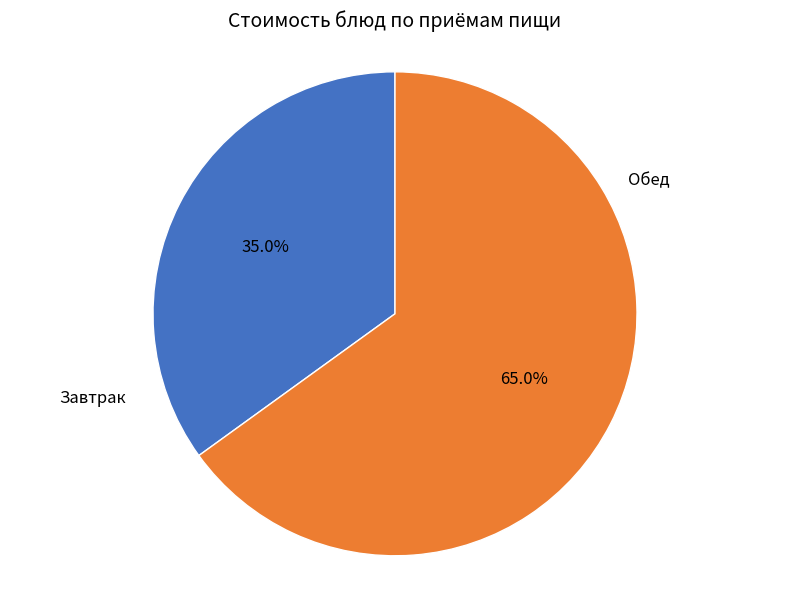

Combined, do Обед and Завтрак account for over 50%?

Yes